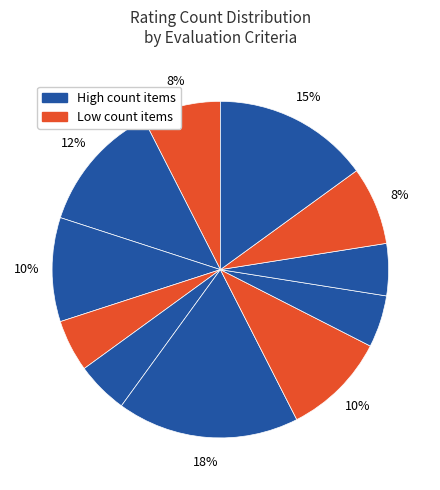

Count the number of slices in the pie.

11